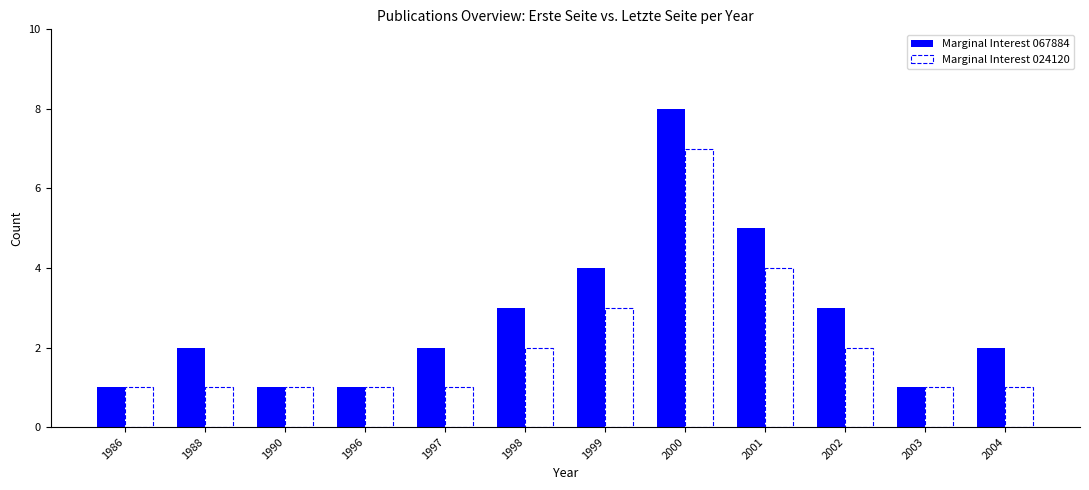

Which category has the lowest value across all series?

1986